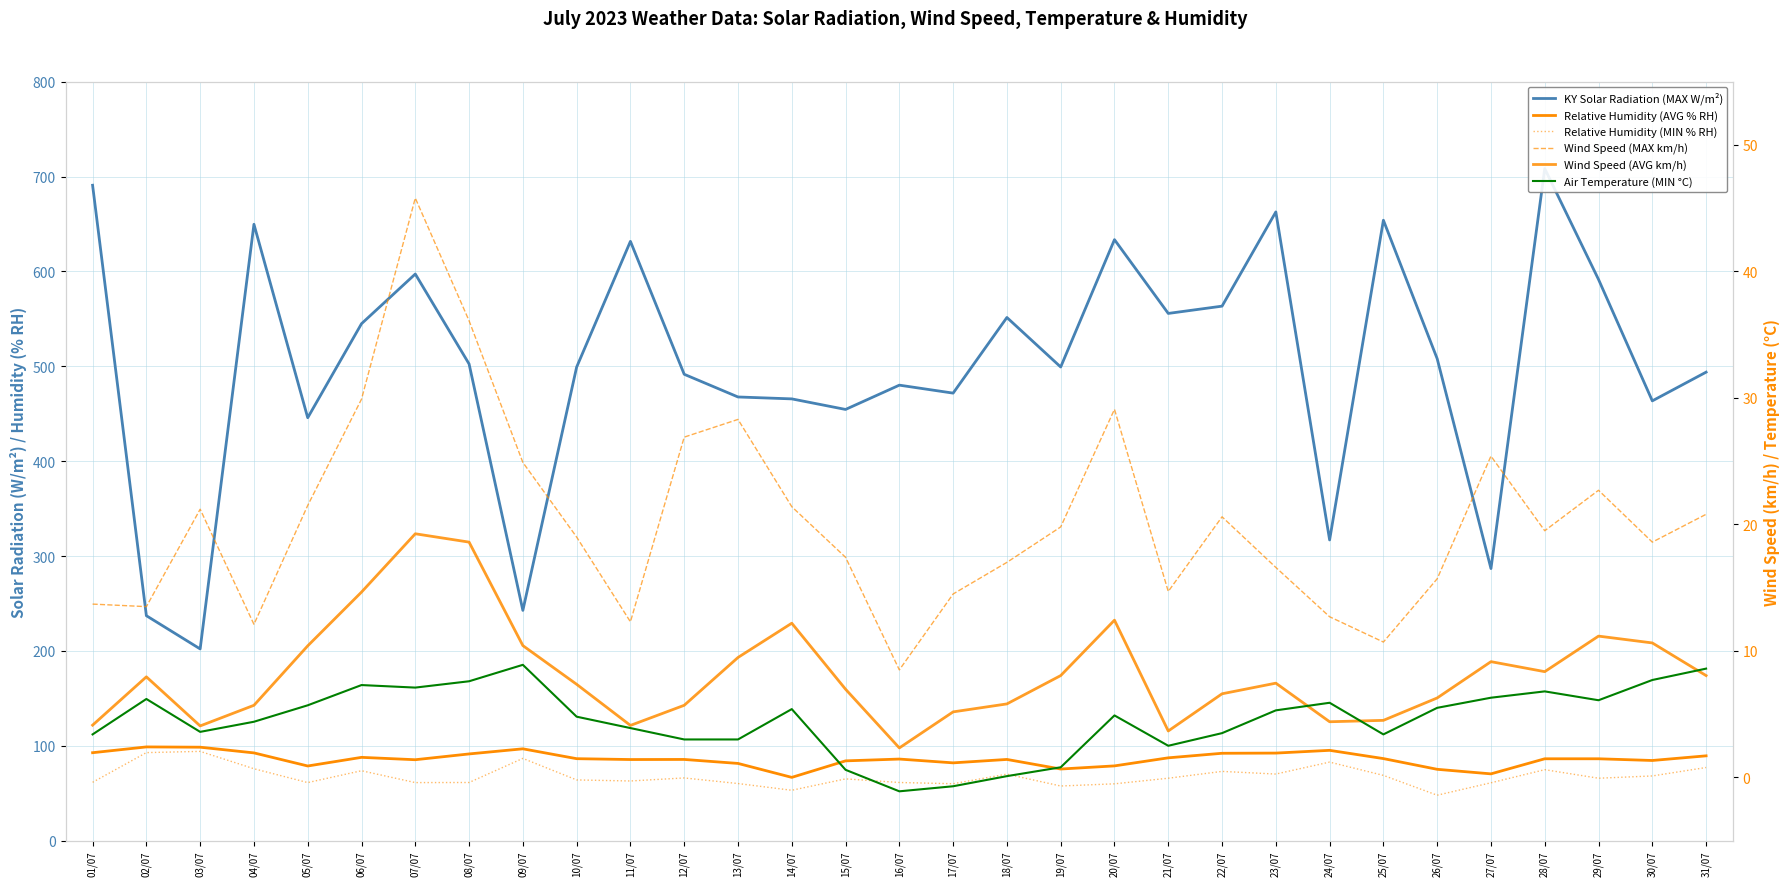

How many data points in Wind Speed (AVG km/h) are above 7?

17